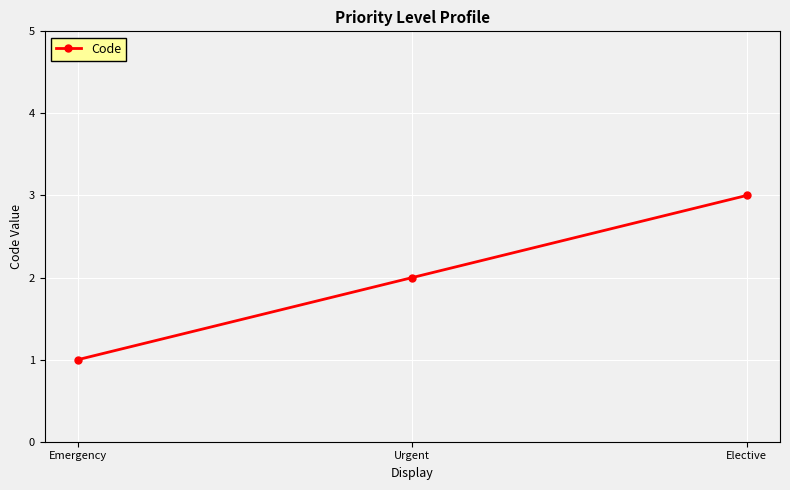

List the labels in order of value, smallest first.

Emergency, Urgent, Elective